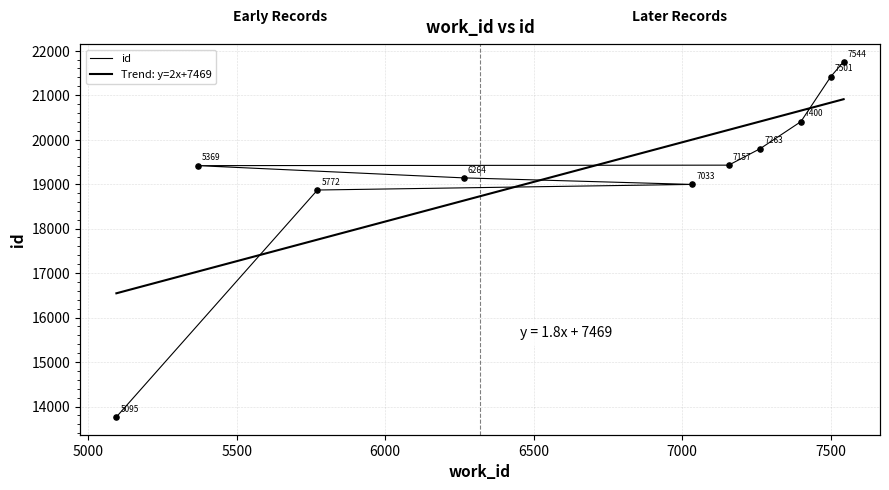

What is the change in value from 5095 to 7400?

+6638